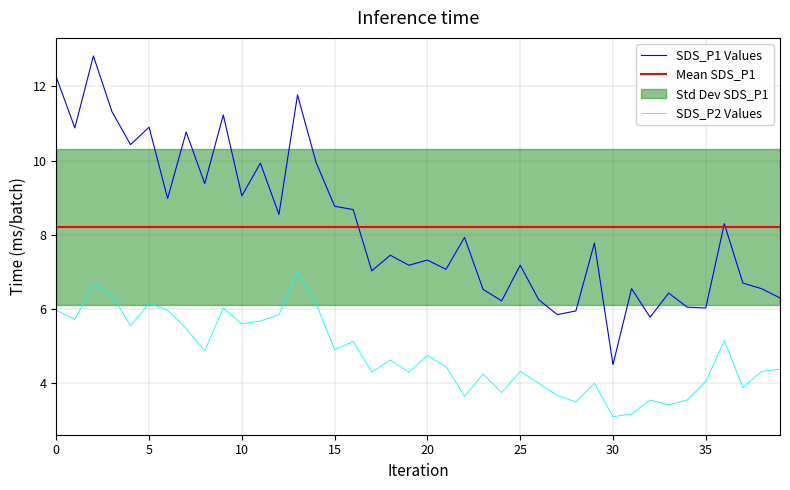

Between 30 and 33, which series saw the biggest shift?

SDS_P1